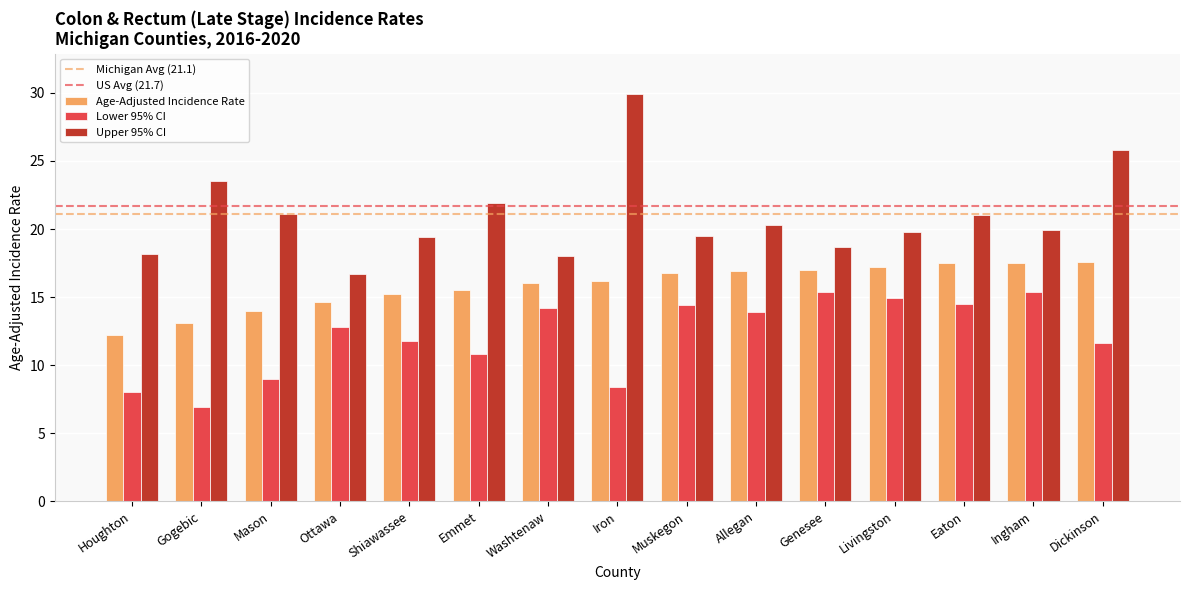

Which label corresponds to the smallest value in the chart?

Gogebic